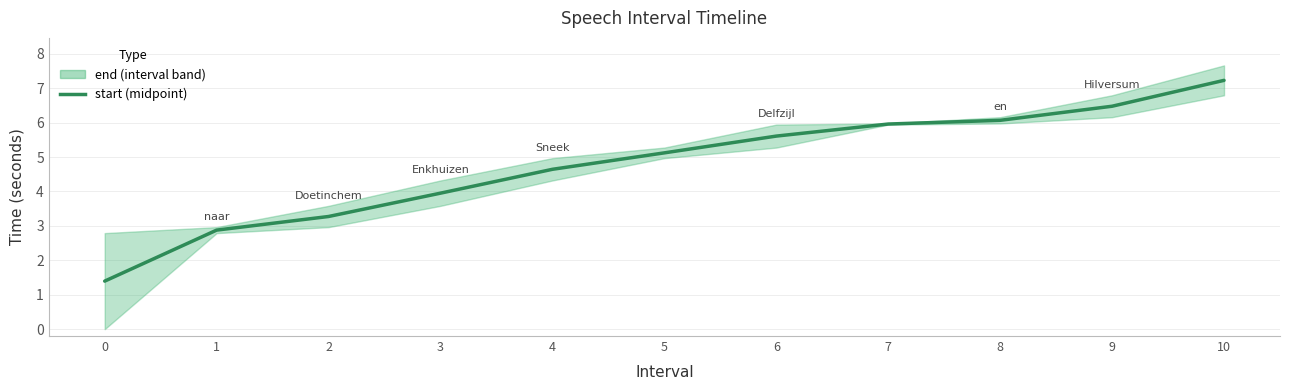

What is the difference between the values at 4 and 6?

1.0